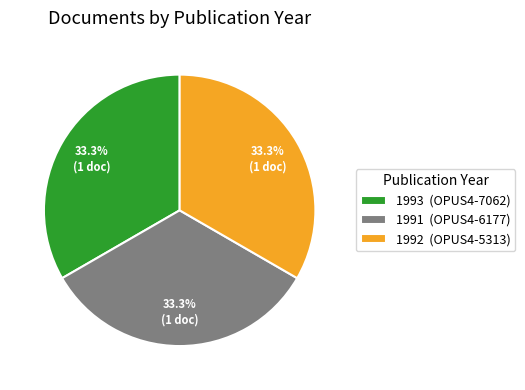

What is the ratio of the value at 1991 (OPUS4-6177) to the value at 1993 (OPUS4-7062)?

1.0